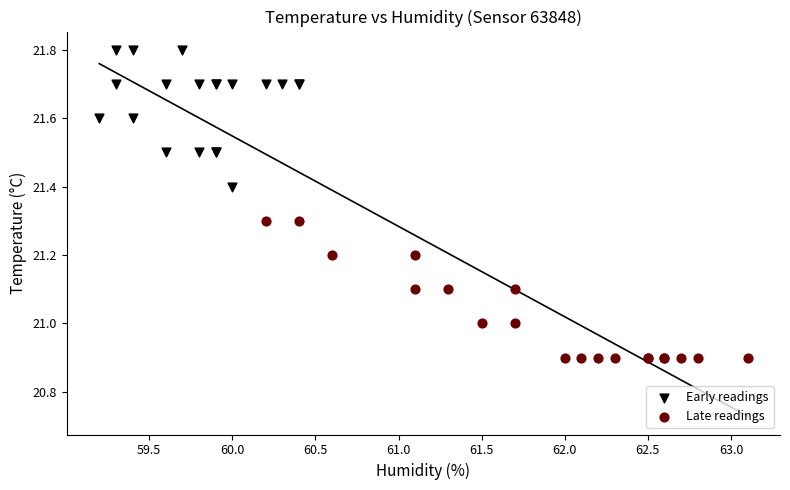

Which series contains the highest Y value?

Early readings